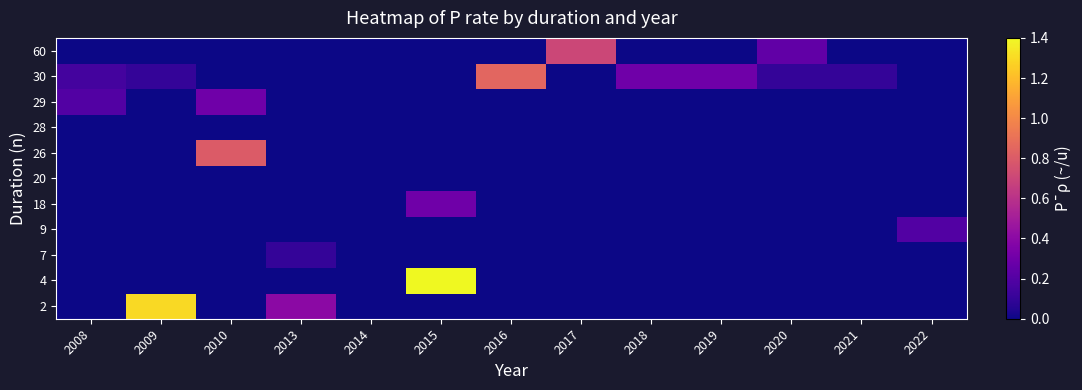

List the series in order of their peak value, lowest first.

20, 28, 7, 9, 18, 29, 60, 26, 30, 2, 4